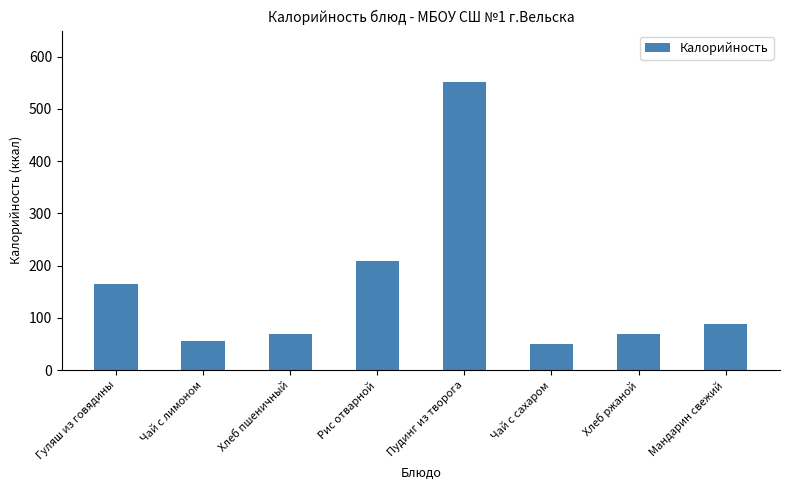

What is the difference between the maximum and minimum values?

500.5